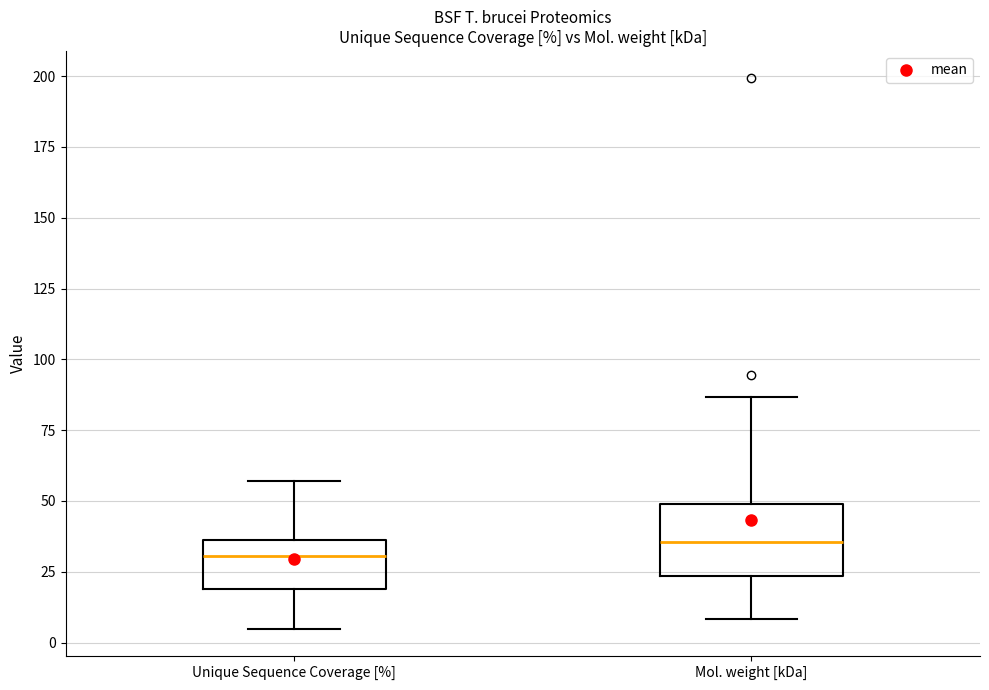

Comparing the boxes themselves (not the whiskers), which one is the tallest?

Mol. weight [kDa]